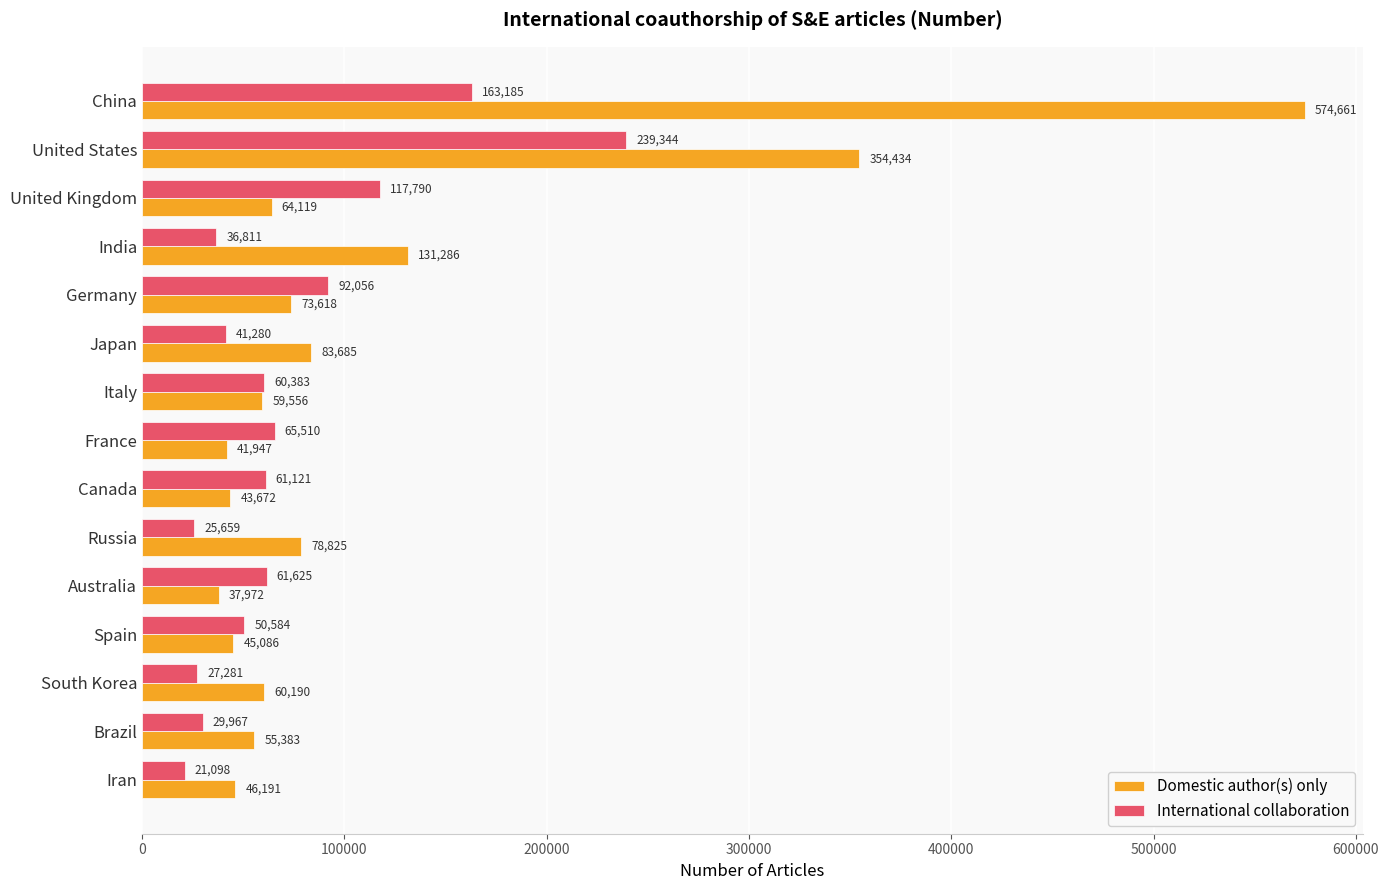

What is the difference between the maximum and second lowest values in the Domestic author(s) only series?

532714